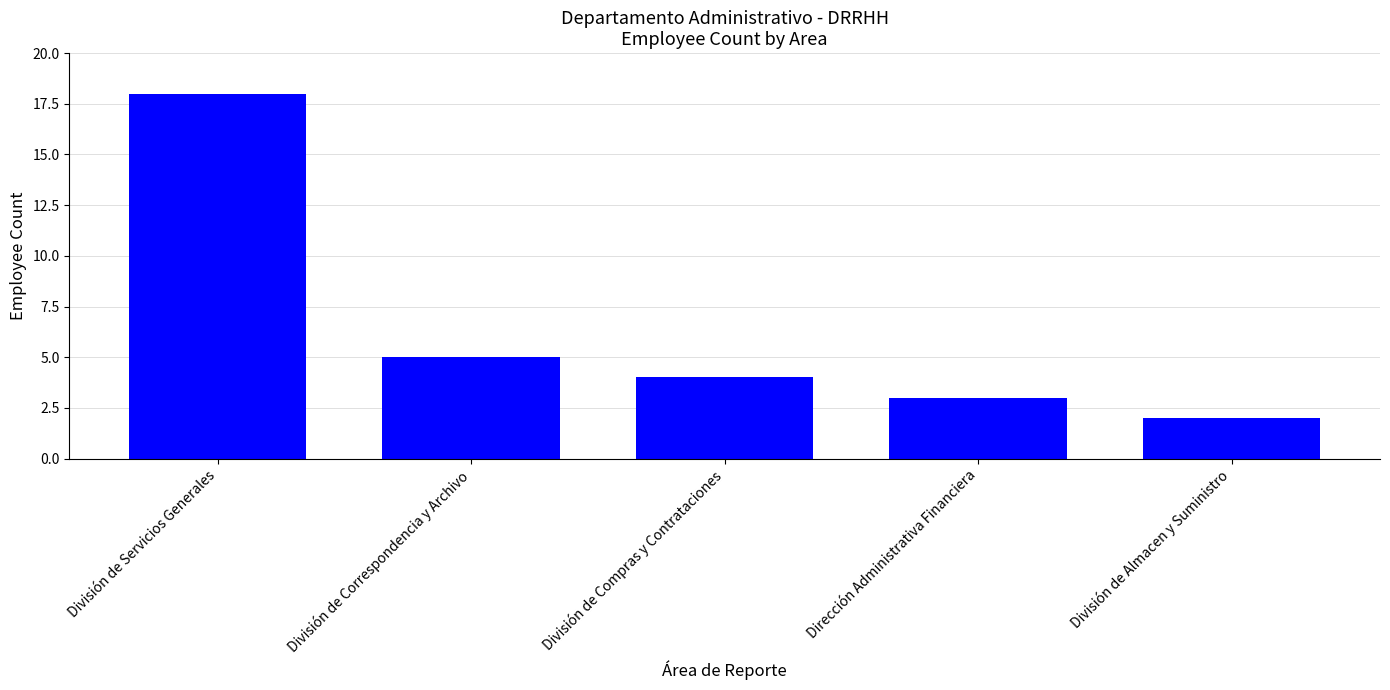

List the labels in order of value, smallest first.

División de Almacen y Suministro, Dirección Administrativa Financiera, División de Compras y Contrataciones, División de Correspondencia y Archivo, División de Servicios Generales